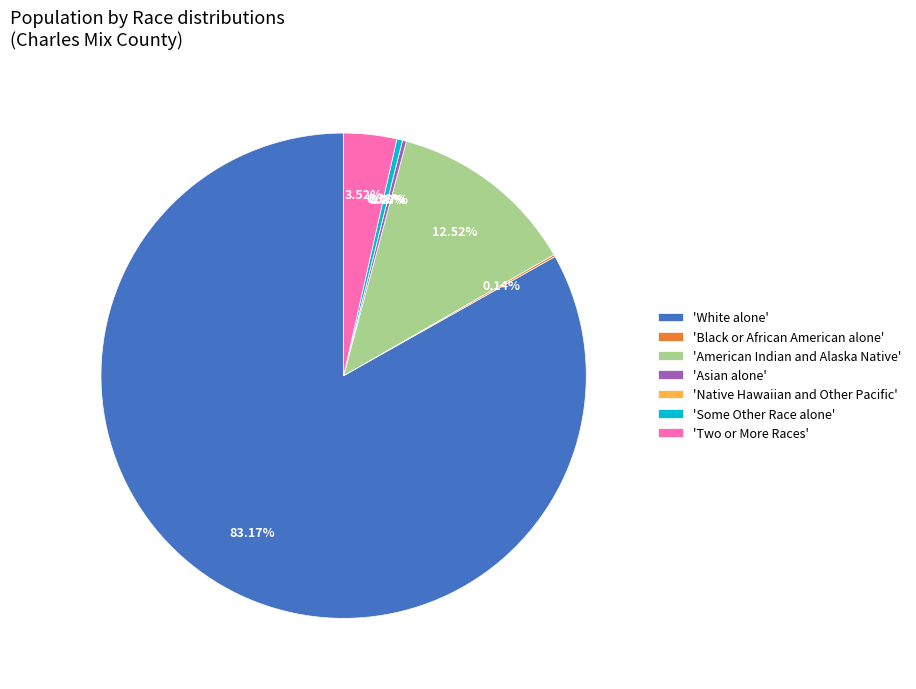

Which category has the biggest portion of the pie?

White alone